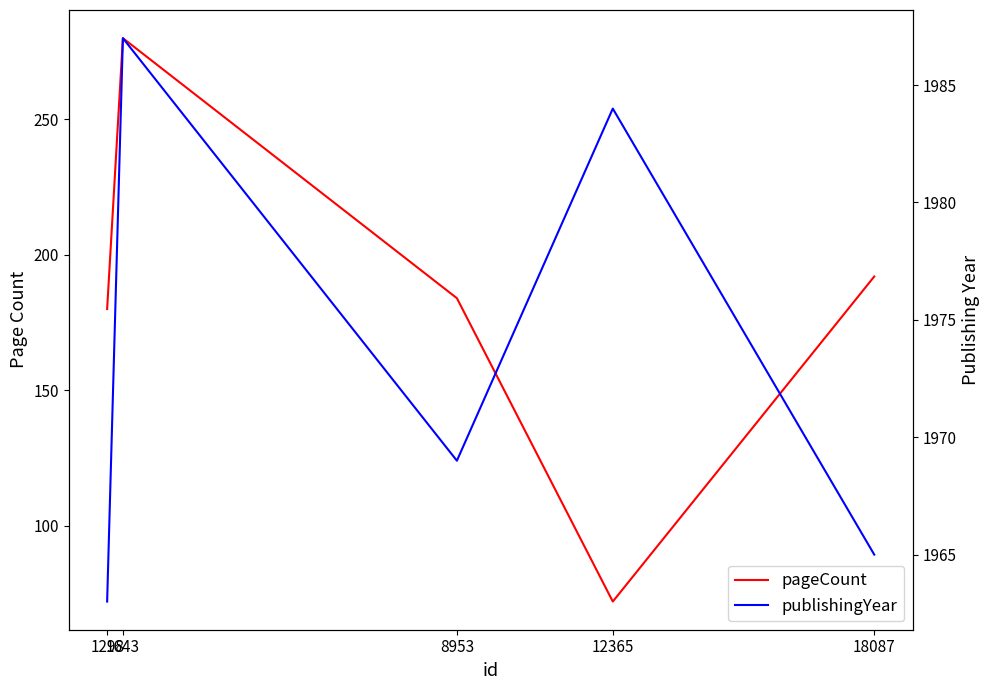

What are all the series names shown in the legend?

pageCount, publishingYear